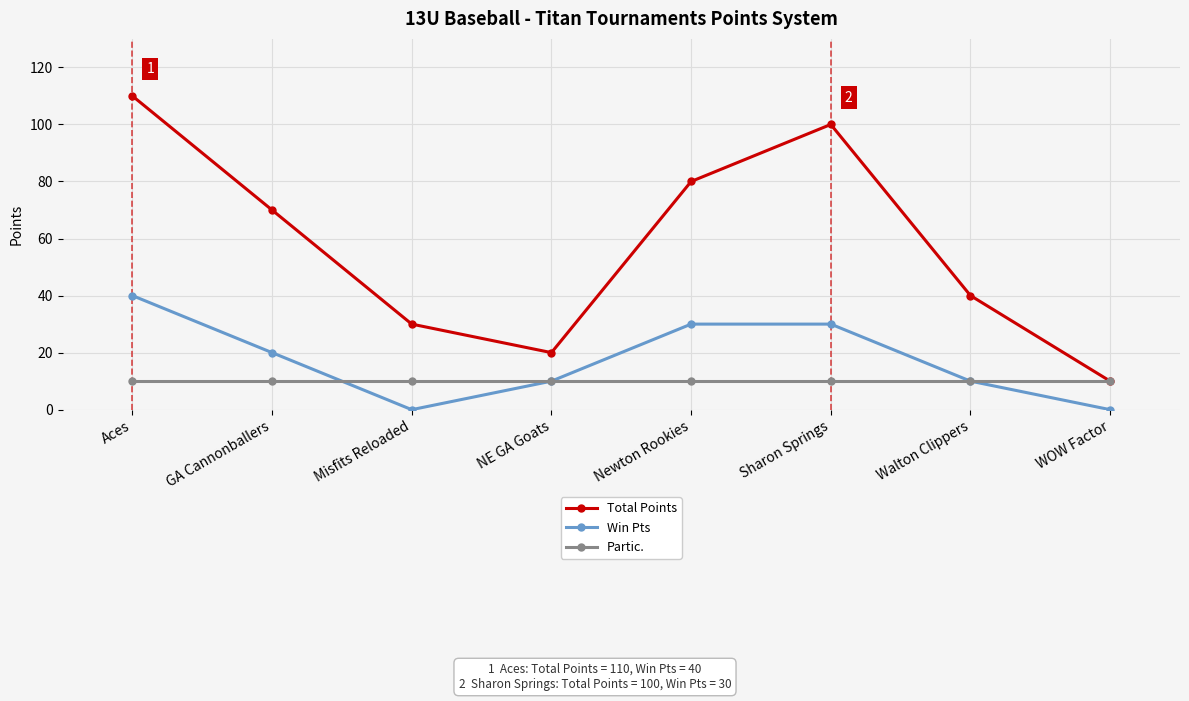

Reading right to left, what are all the values shown in this chart?

Total Points: WOW Factor=10	Walton Clippers=40	Sharon Springs=100	Newton Rookies=80	NE GA Goats=20	Misfits Reloaded=30	GA Cannonballers=70	Aces=110
Win Pts: WOW Factor=0	Walton Clippers=10	Sharon Springs=30	Newton Rookies=30	NE GA Goats=10	Misfits Reloaded=0	GA Cannonballers=20	Aces=40
Partic.: WOW Factor=10	Walton Clippers=10	Sharon Springs=10	Newton Rookies=10	NE GA Goats=10	Misfits Reloaded=10	GA Cannonballers=10	Aces=10